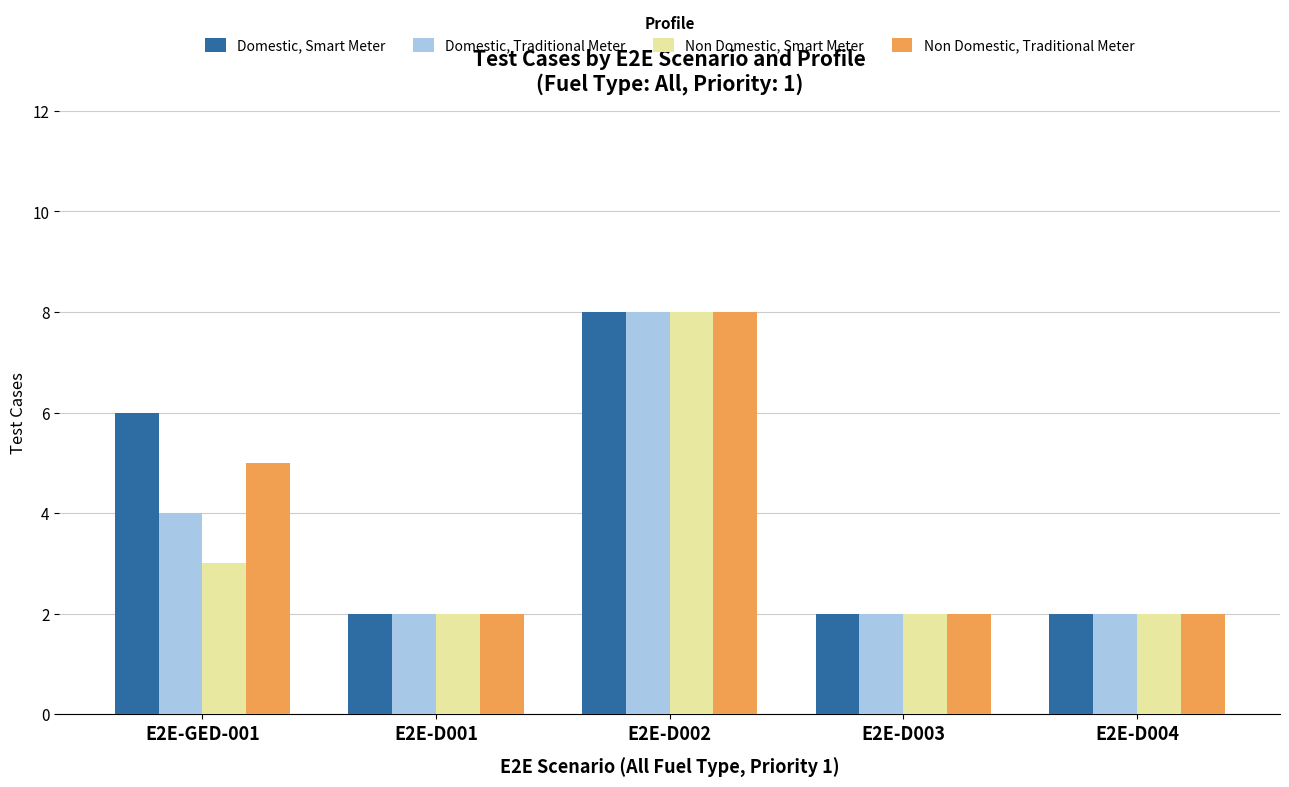

How many groups of bars are there?

5